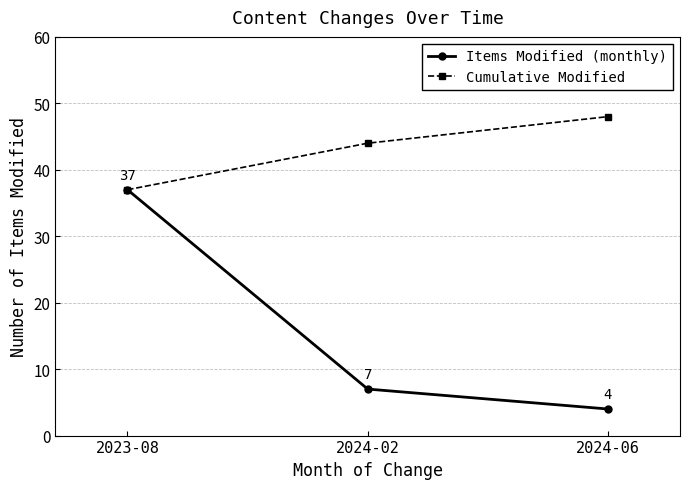

How many distinct data groups are displayed?

2